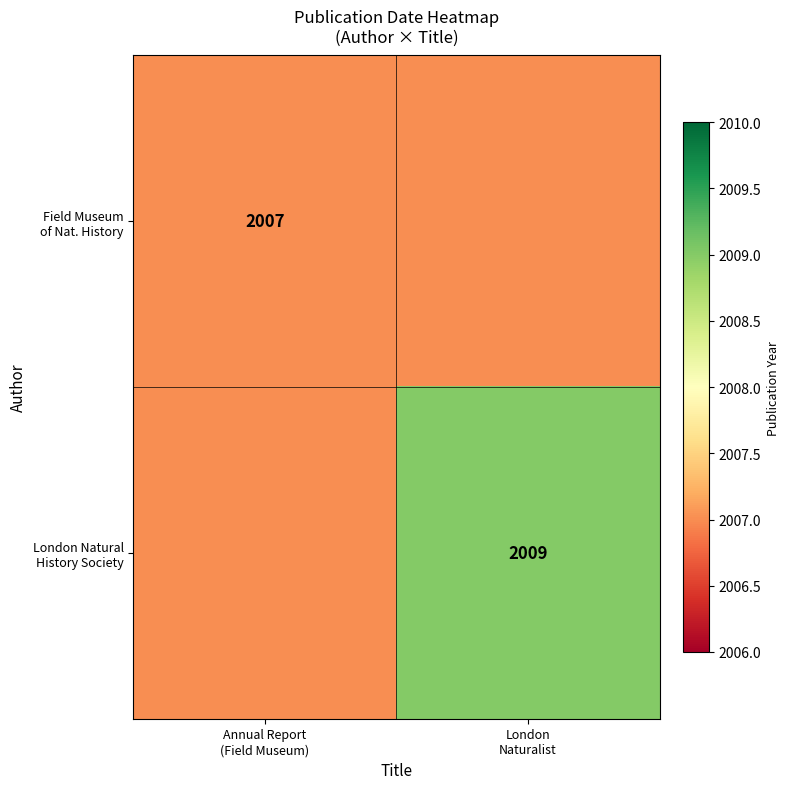

Which series has the widest spread of values?

London Natural History Society